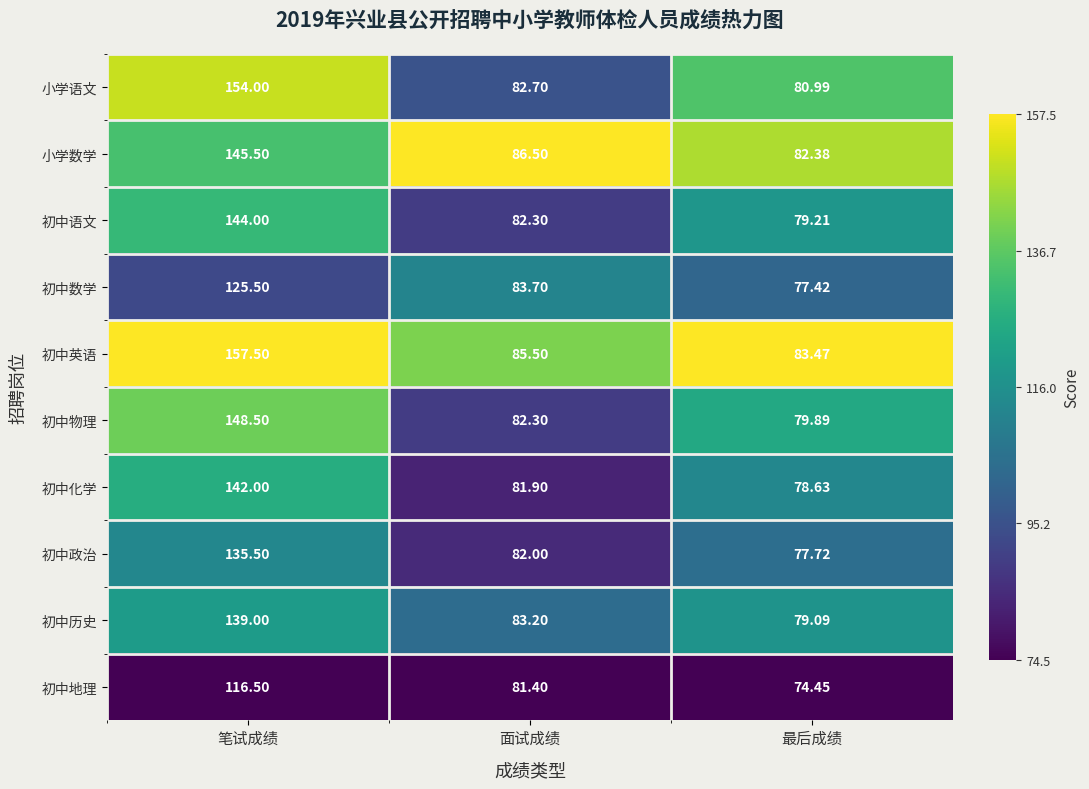

Rank the series at 笔试成绩 from lowest to highest value.

初中地理, 初中数学, 初中政治, 初中历史, 初中化学, 初中语文, 小学数学, 初中物理, 小学语文, 初中英语